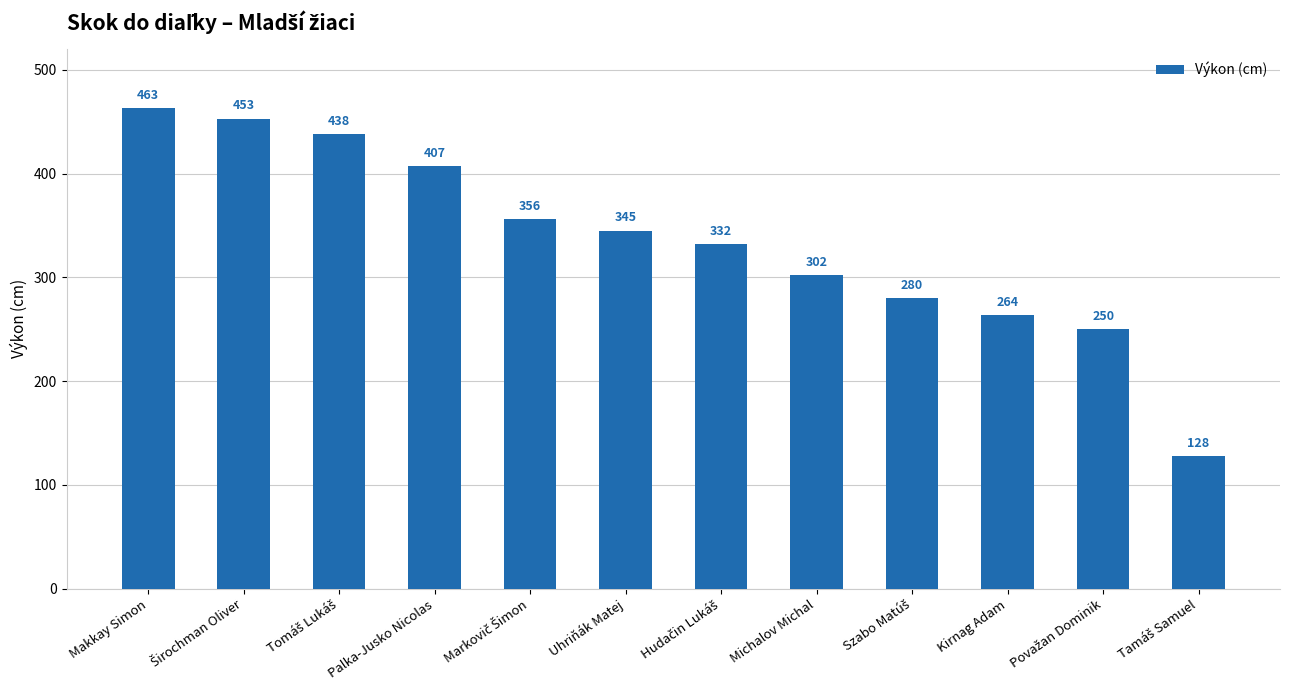

What is the label of the 7th bar from the right?

Uhriňák Matej